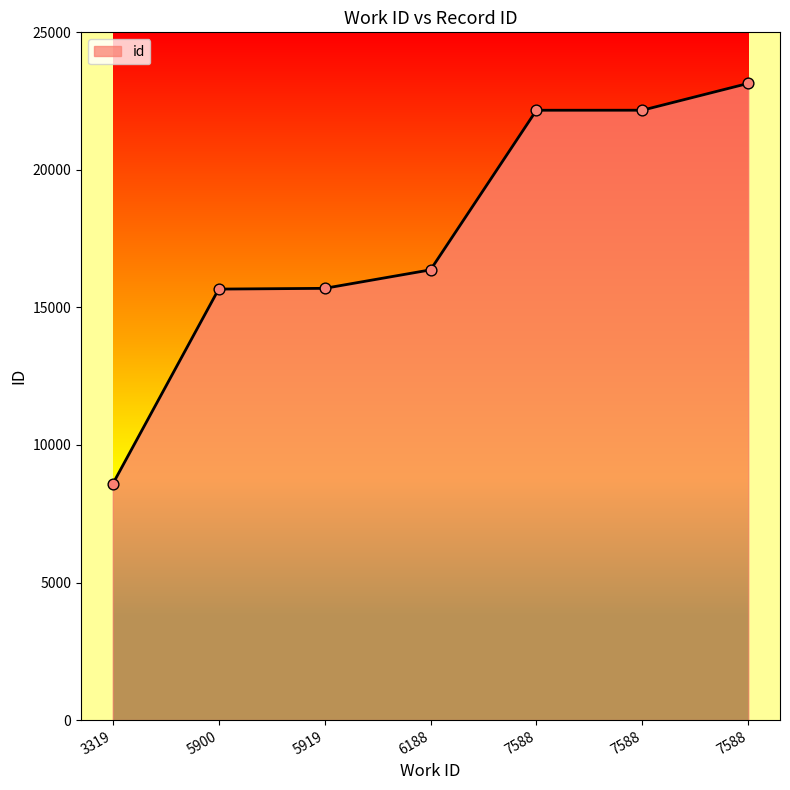

What is the change in value from 5919 to 6188?

+672